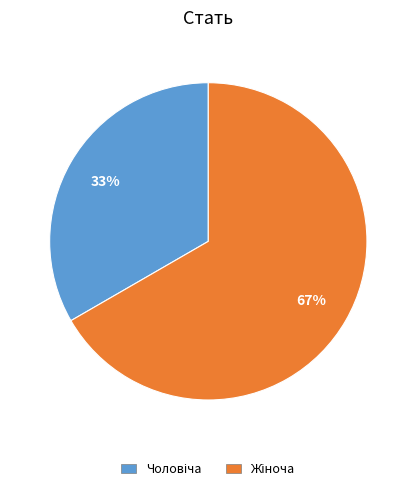

To the nearest percent, what is the average slice percentage?

50%